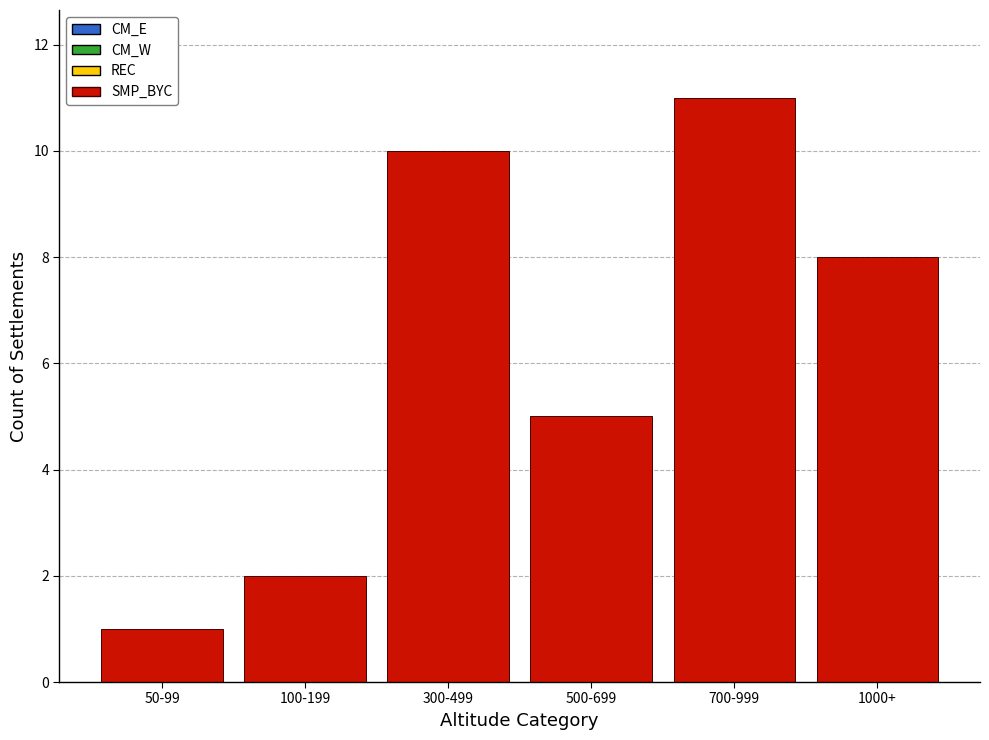

Reading left to right, transcribe all the data shown in this chart.

50-99=1	100-199=2	300-499=10	500-699=5	700-999=11	1000+=8